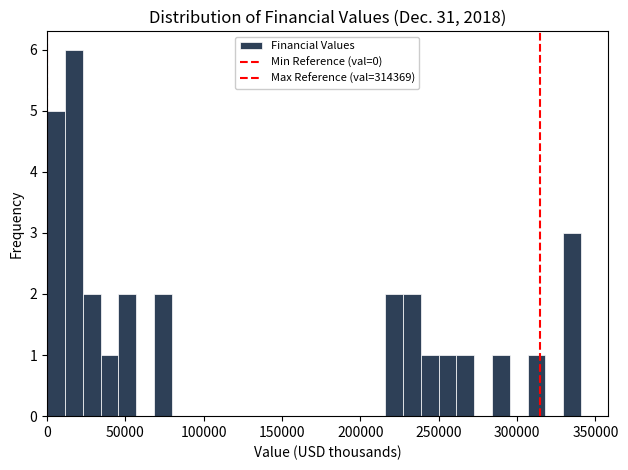

Read against the x-axis, roughly where is the centre of the tallest bar?

15000